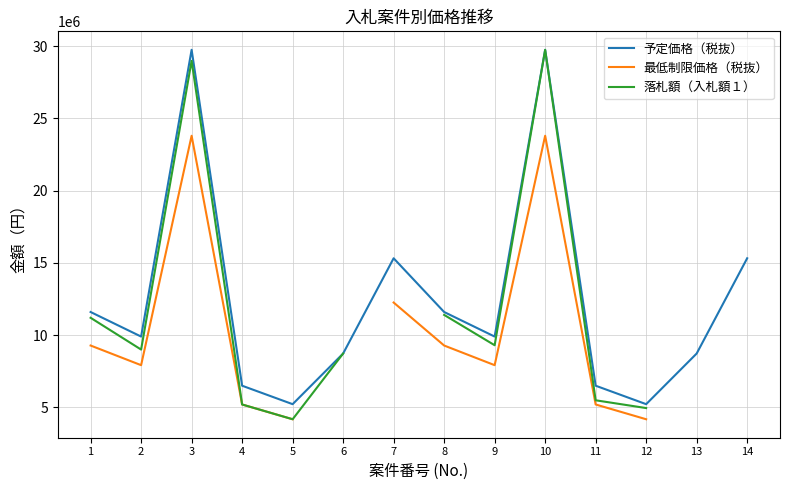

Count the number of data series in this chart.

3